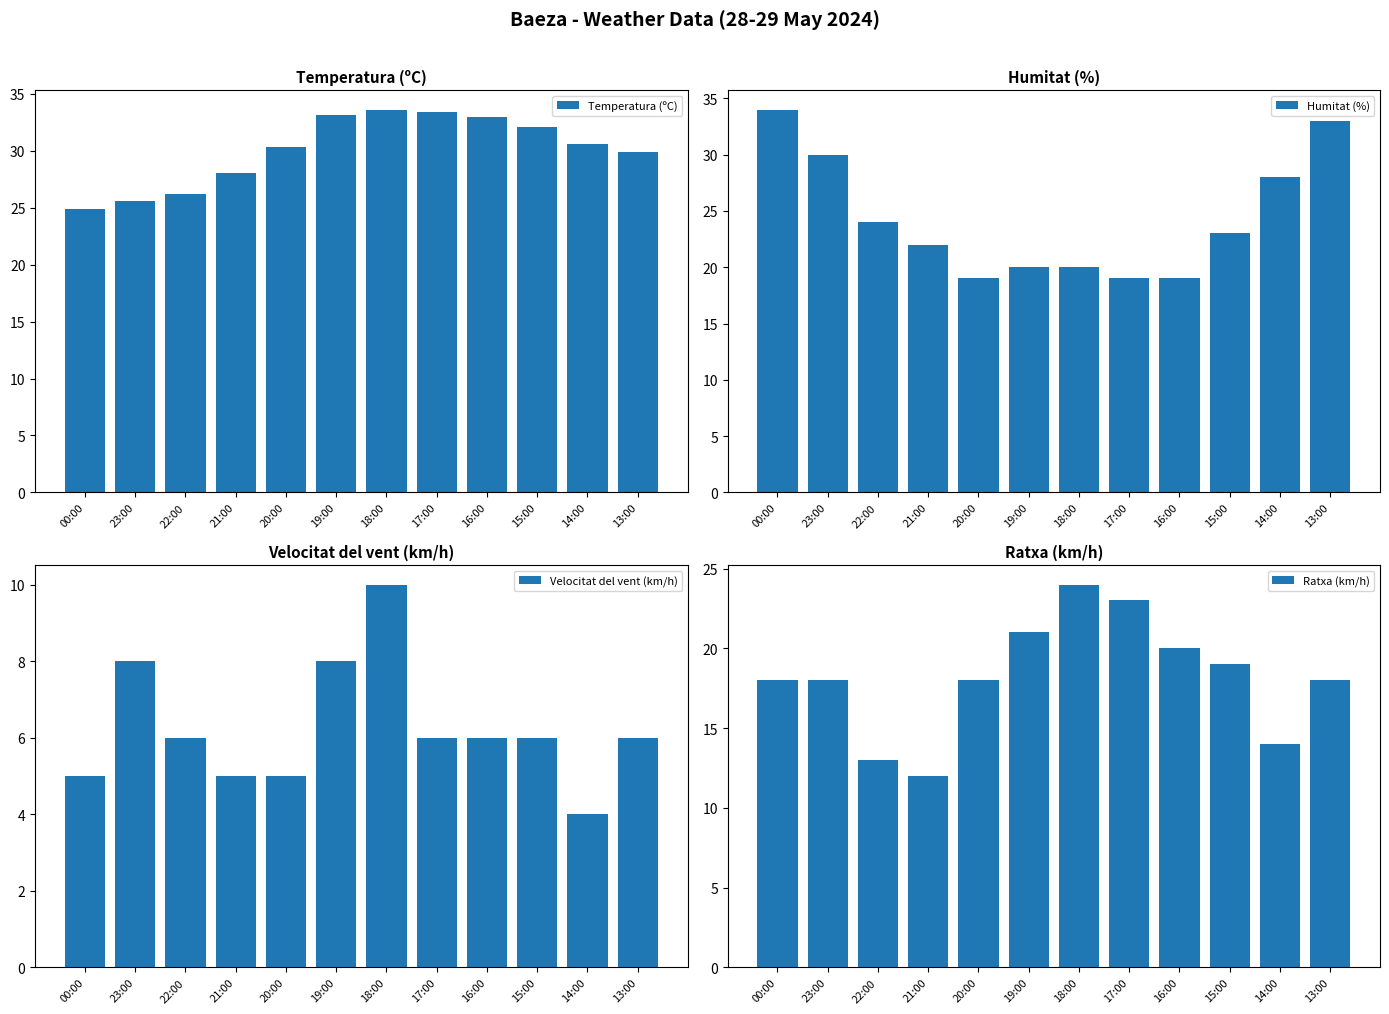

What is the label of the 9th bar from the right?

21:00